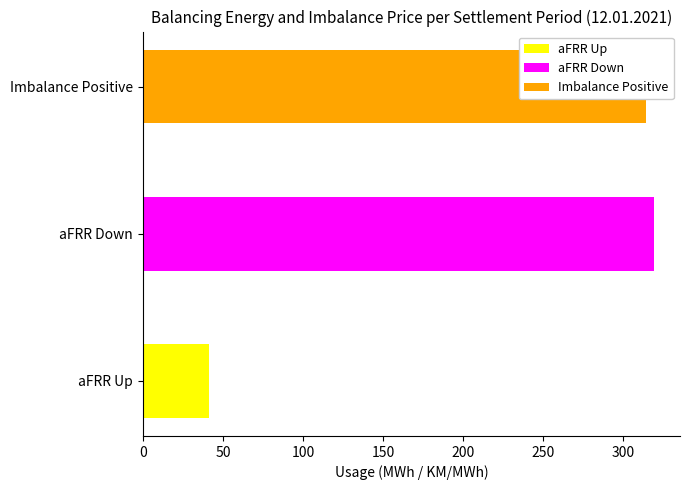

The value of aFRR Up at 11 is 4.0. True or false?

False